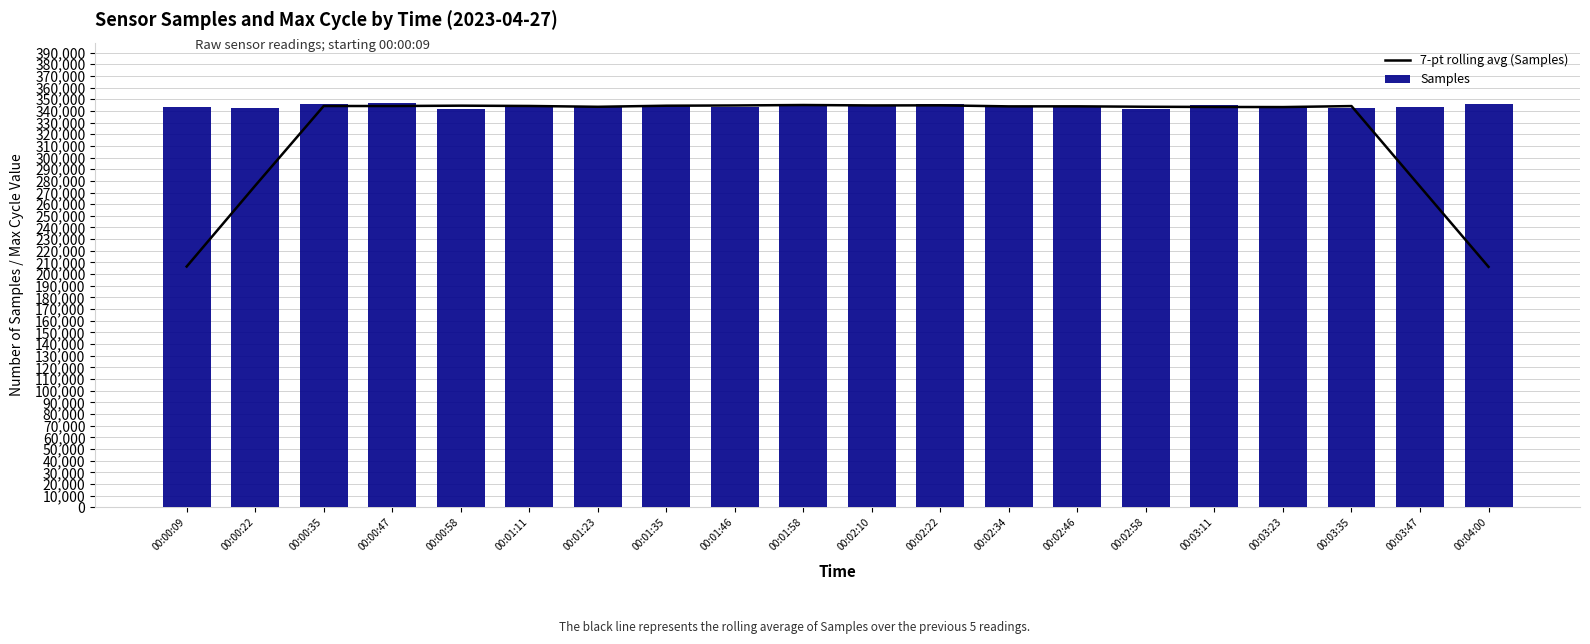

Reading left to right, list all the values displayed in this chart.

7-pt rolling avg (Samples): 206532.2	275841.8	344179.8	344157.4	344466.0	344211.6	343510.0	344431.6	344638.4	345034.6	344661.4	344755.2	343861.8	343895.8	343545.4	343361.0	343266.4	344115.0	275153.0	206260.4
Samples: 343718.0	342691.0	346252.0	346548.0	341690.0	343606.0	344234.0	344980.0	343040.0	346298.0	344640.0	346215.0	343114.0	343509.0	341831.0	344810.0	344463.0	342192.0	343036.0	346074.0